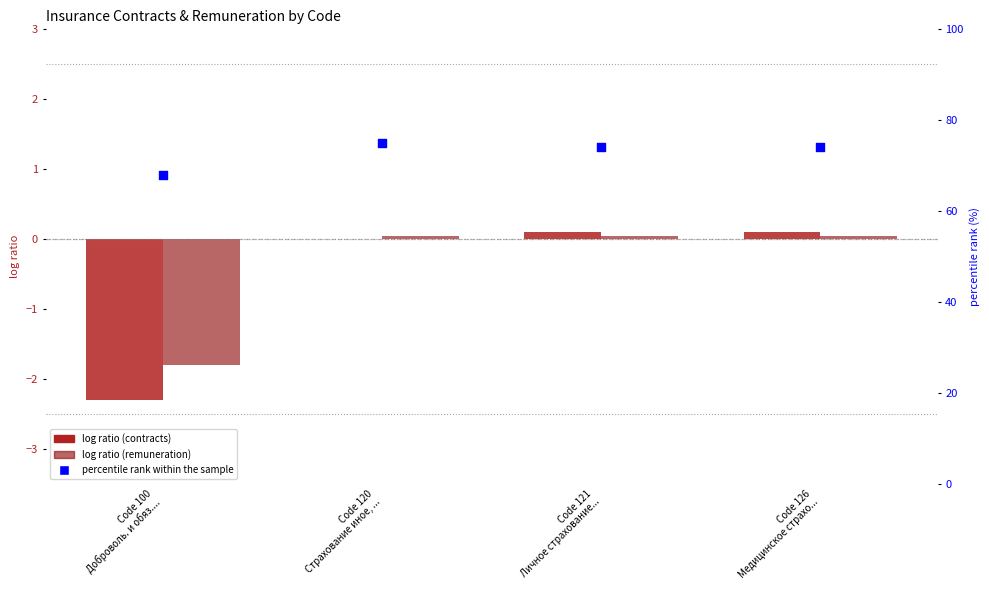

Which series has the widest spread of Y values?

percentile rank within the sample